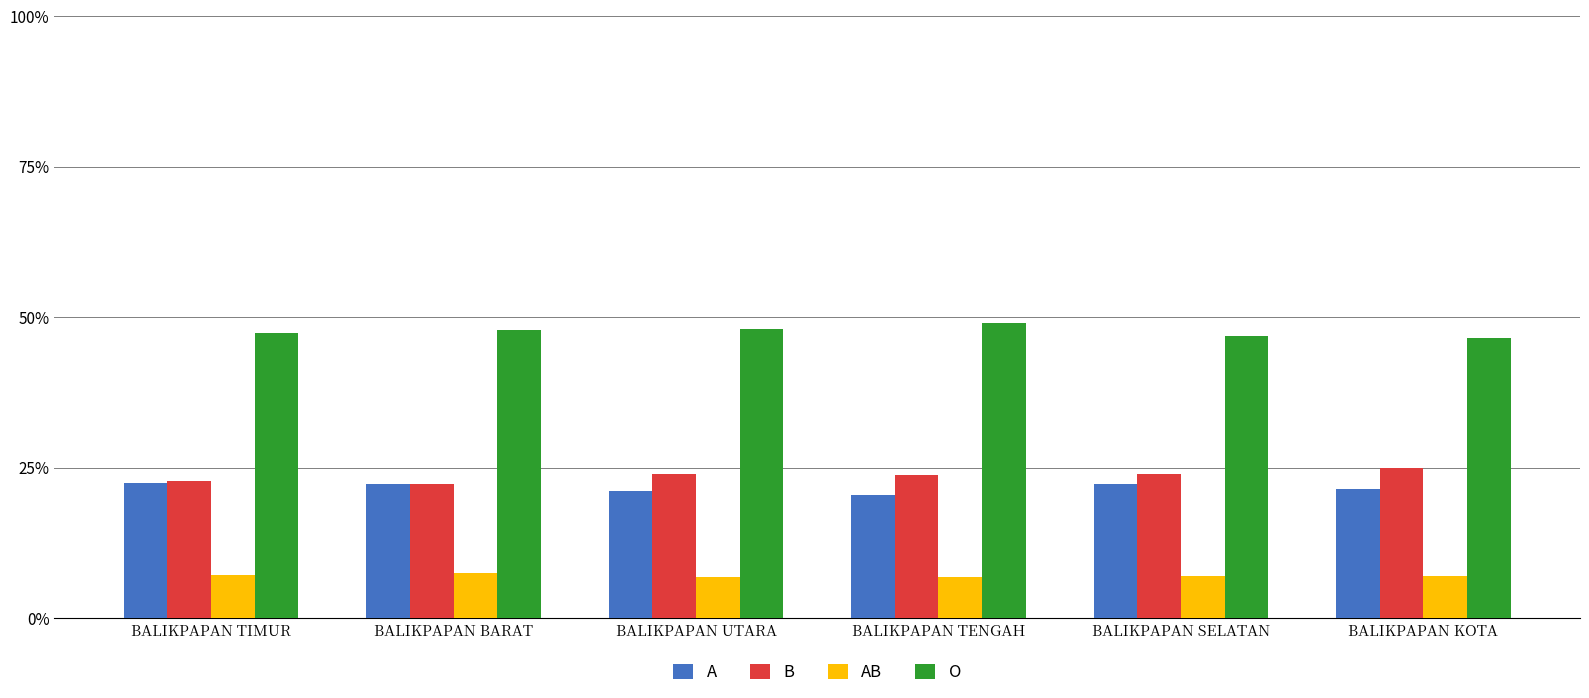

How many values in the A series exceed 22?

3